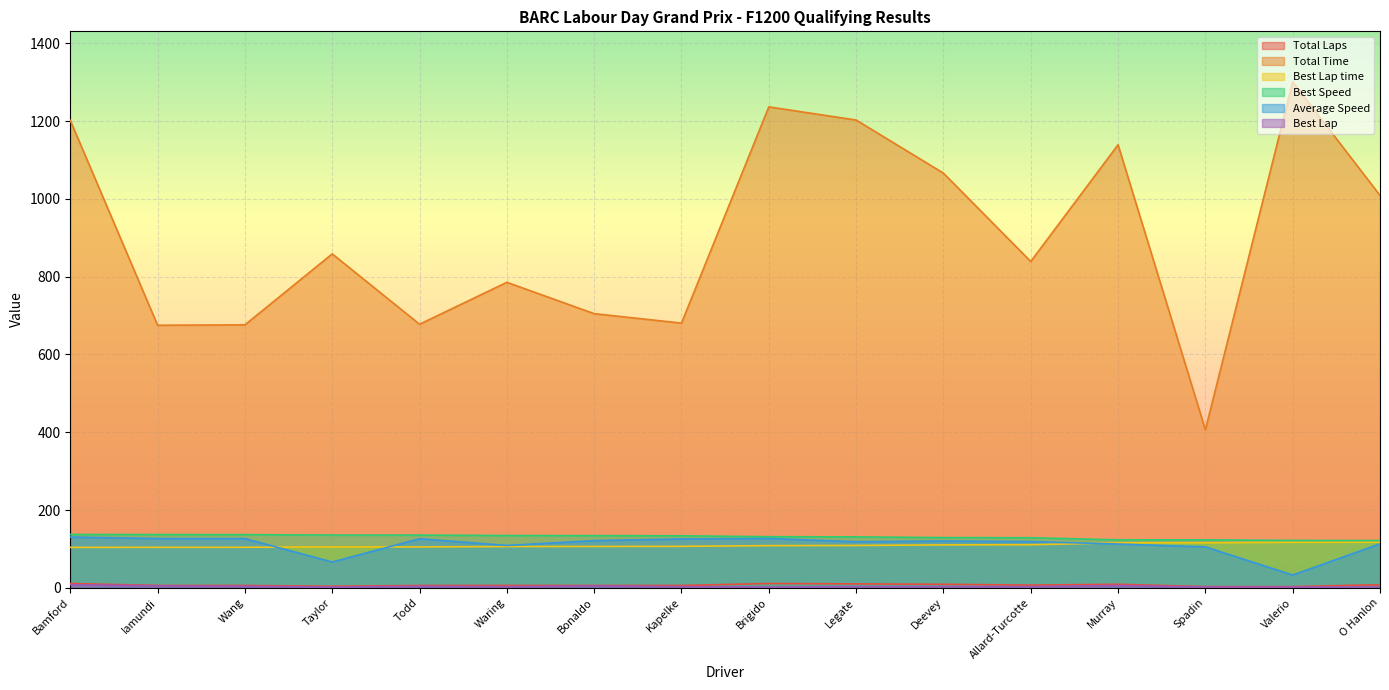

True or false: Best Lap time has more than 2 points higher than both neighbors.

False